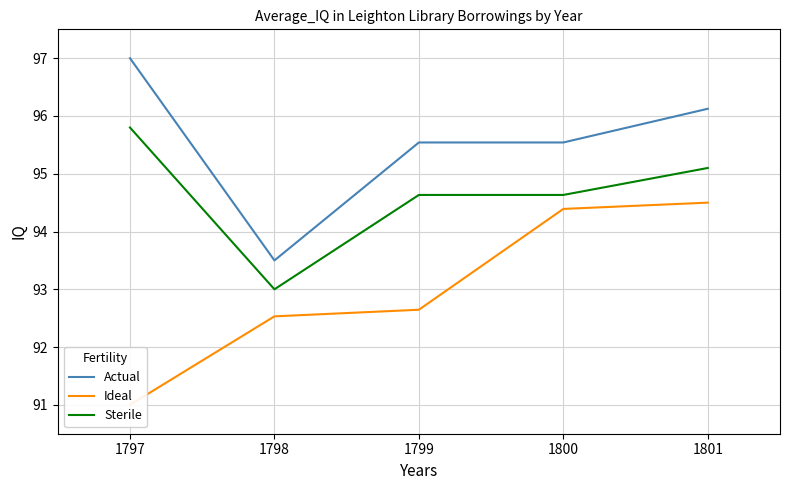

Which series has the largest total across all categories?

Actual